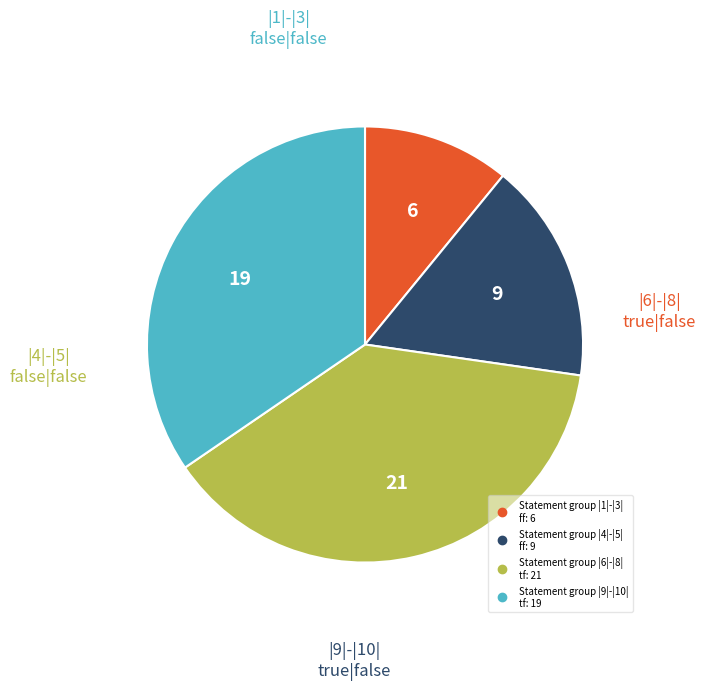

Does any single category account for the majority?

No